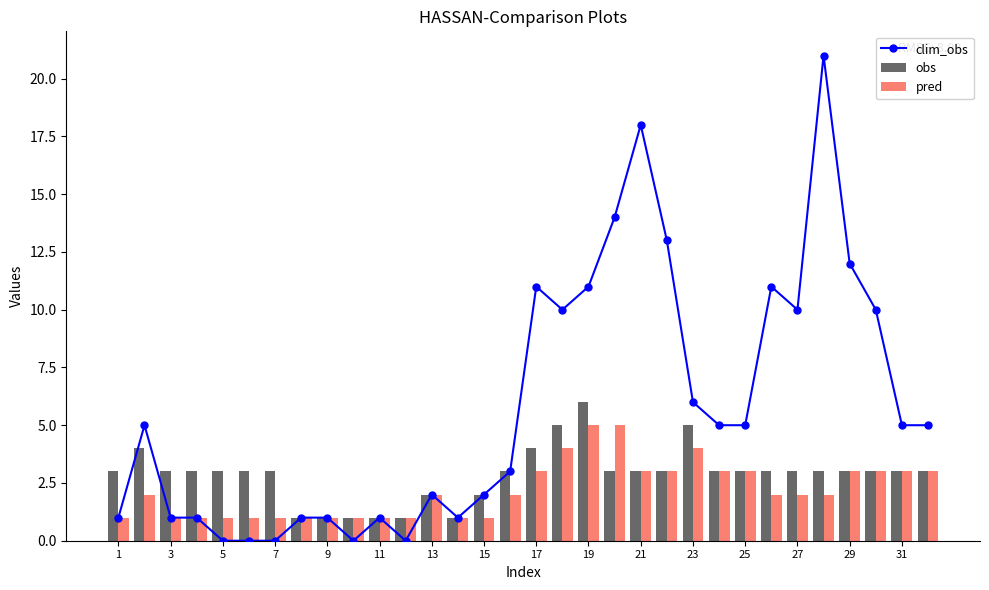

The value of obs at 31 is 3. True or false?

True